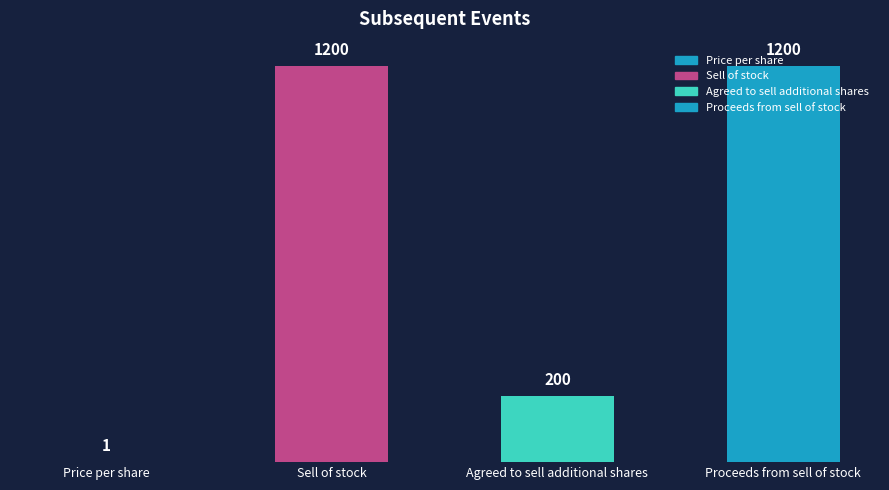

True or false: the data shows 1200 at Sell of stock.

True